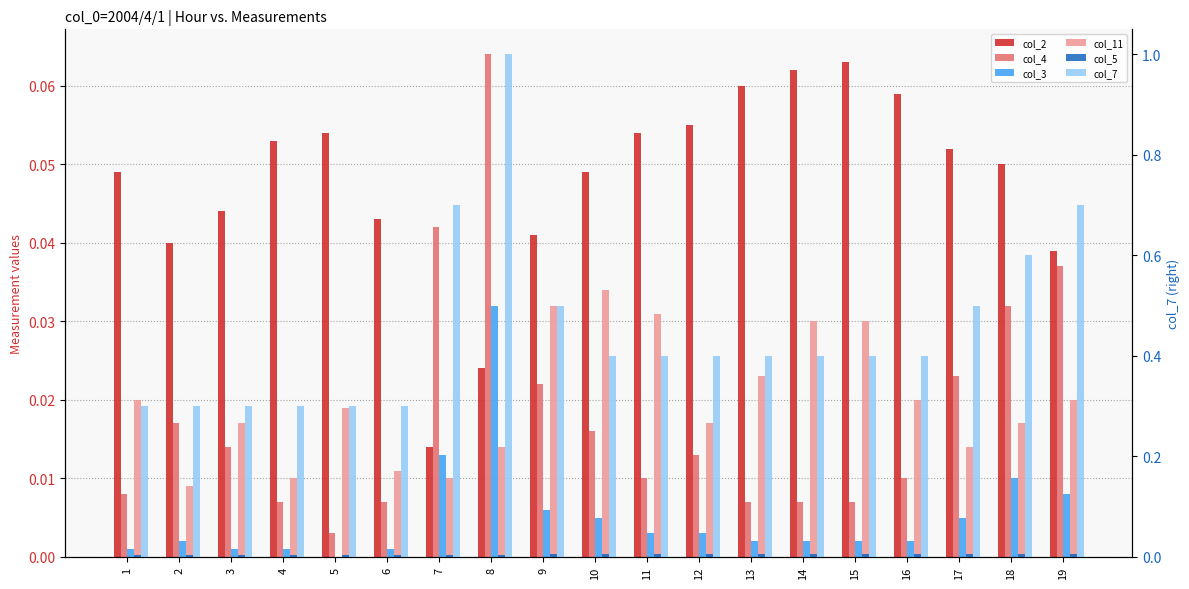

What are all the series names shown in the legend?

col_2, col_4, col_3, col_11, col_5, col_7